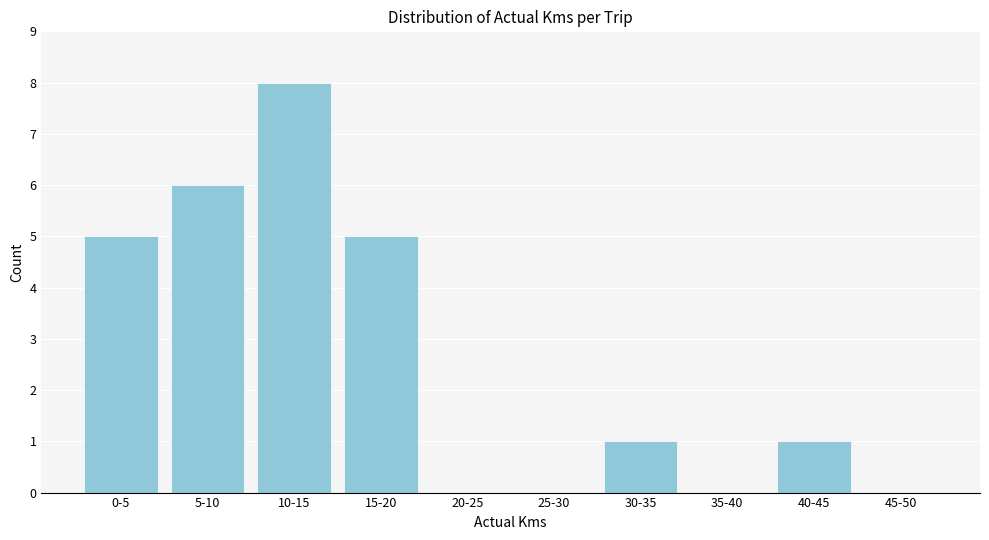

Reading left to right, list all the values displayed in this chart.

0-5=5	5-10=6	10-15=8	15-20=5	20-25=0	25-30=0	30-35=1	35-40=0	40-45=1	45-50=0